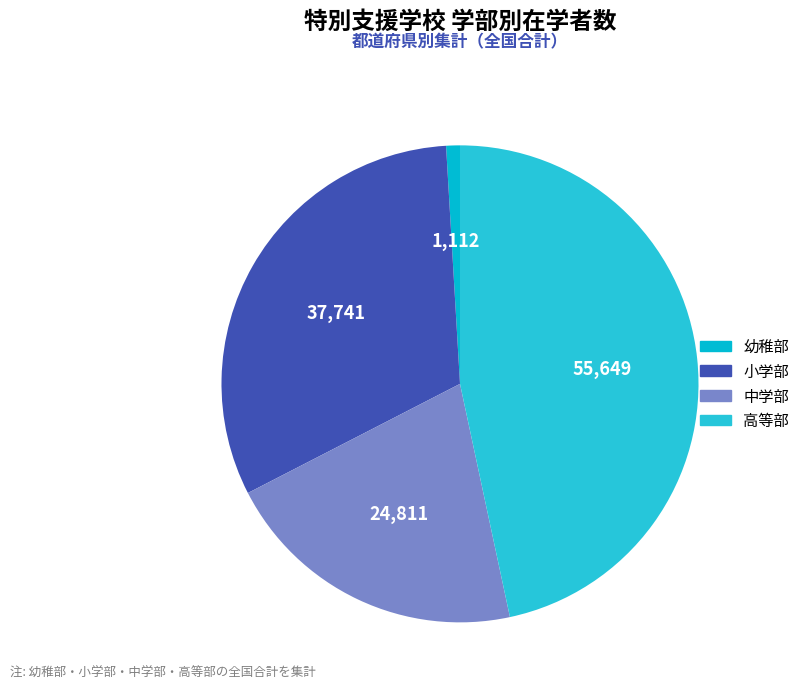

Is there any slice that represents more than half of the pie?

No